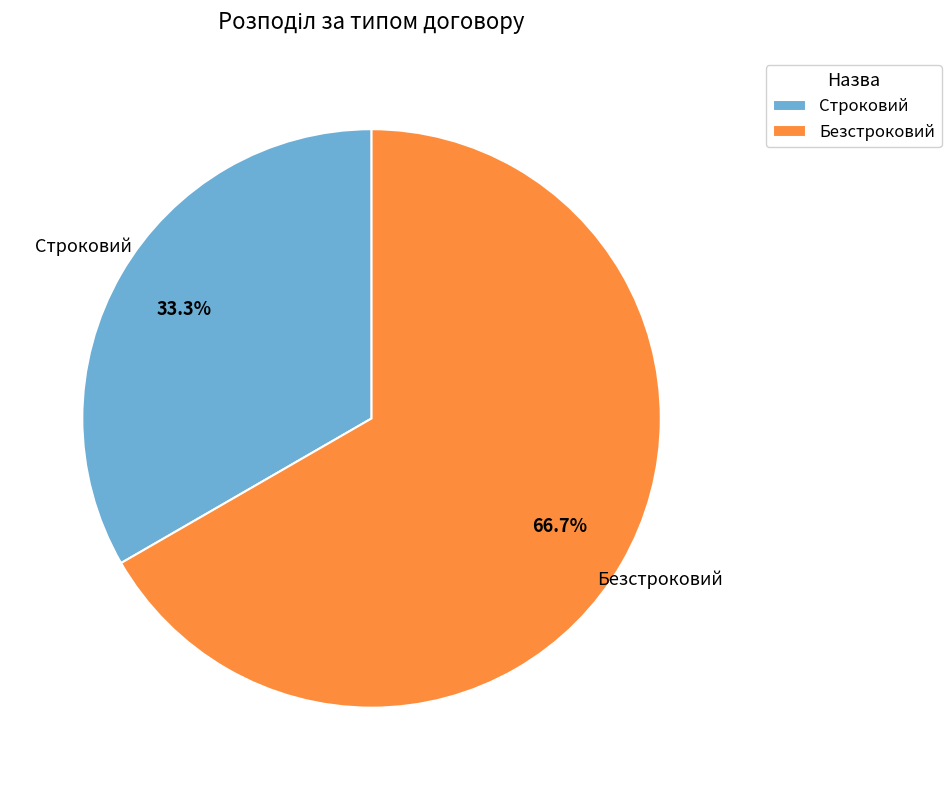

To the nearest percent, what portion does Строковий represent?

33%